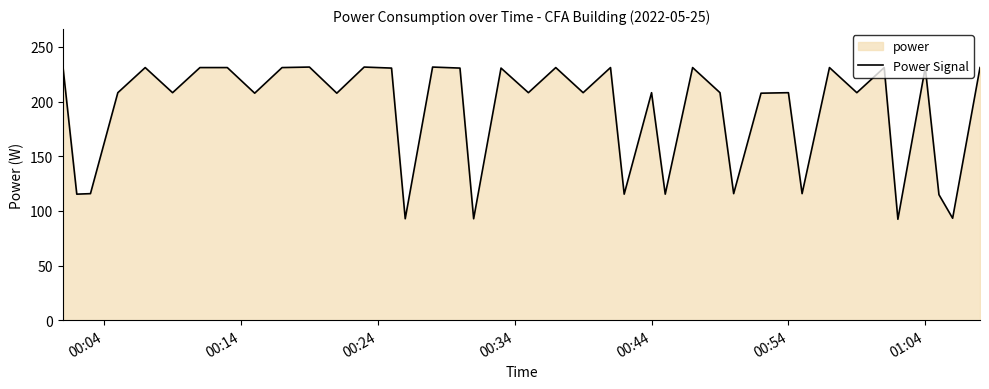

What is the maximum value shown in the chart?

231.6